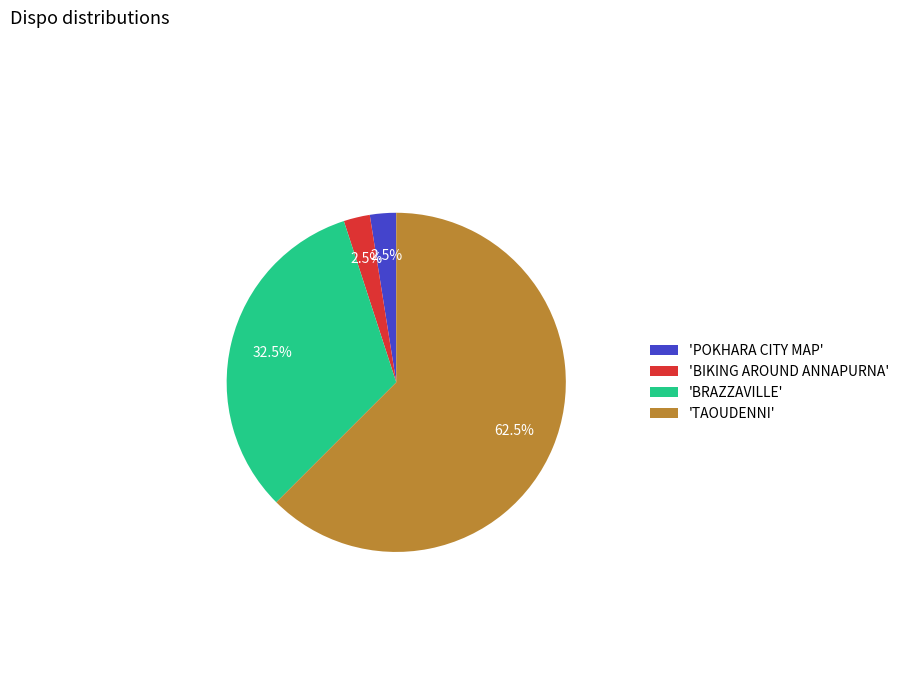

What percentage do 'BIKING AROUND ANNAPURNA' and 'BRAZZAVILLE' together represent?

35.0%